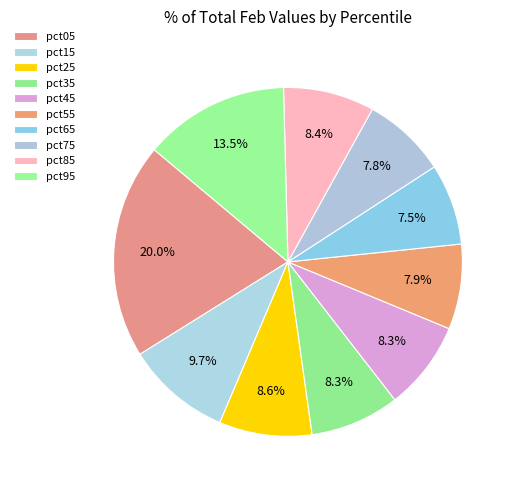

What percentage is NOT represented by pct35?

91.7%